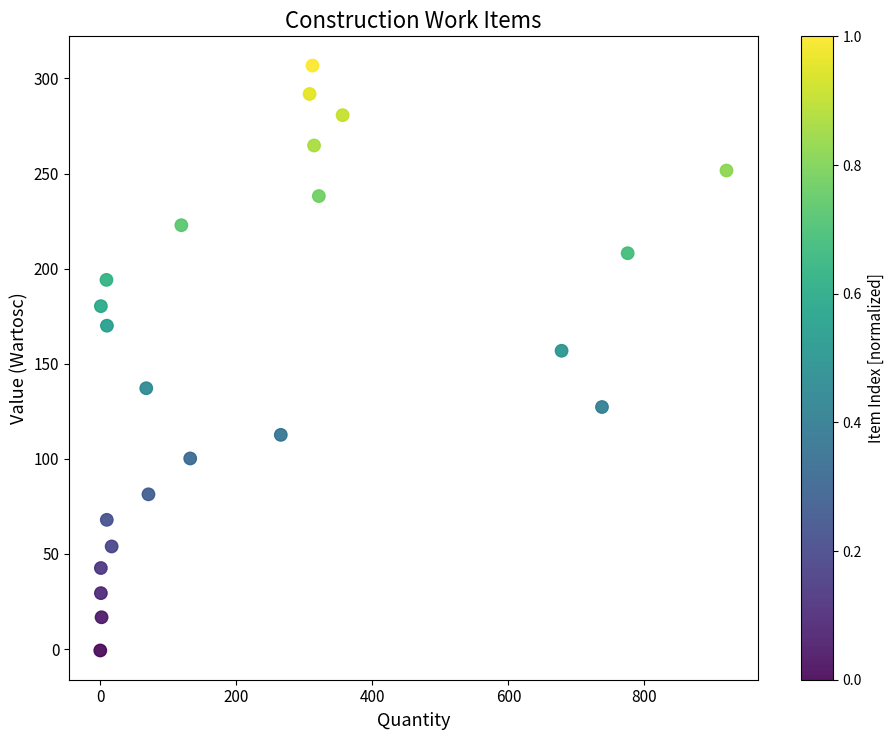

What is the range of Y values (max minus min)?

307.5